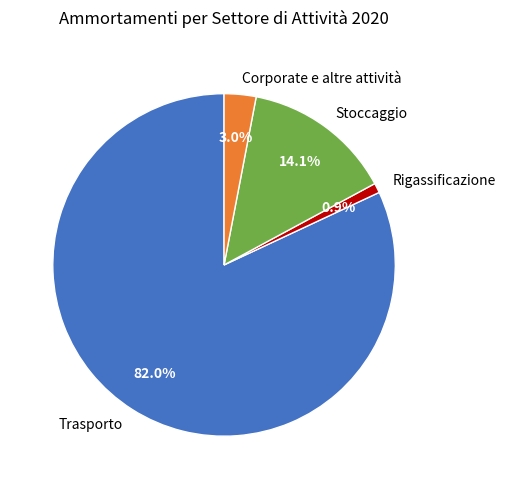

To the nearest percent, what is the difference between the Corporate e altre attività and Trasporto slice percentages?

79%